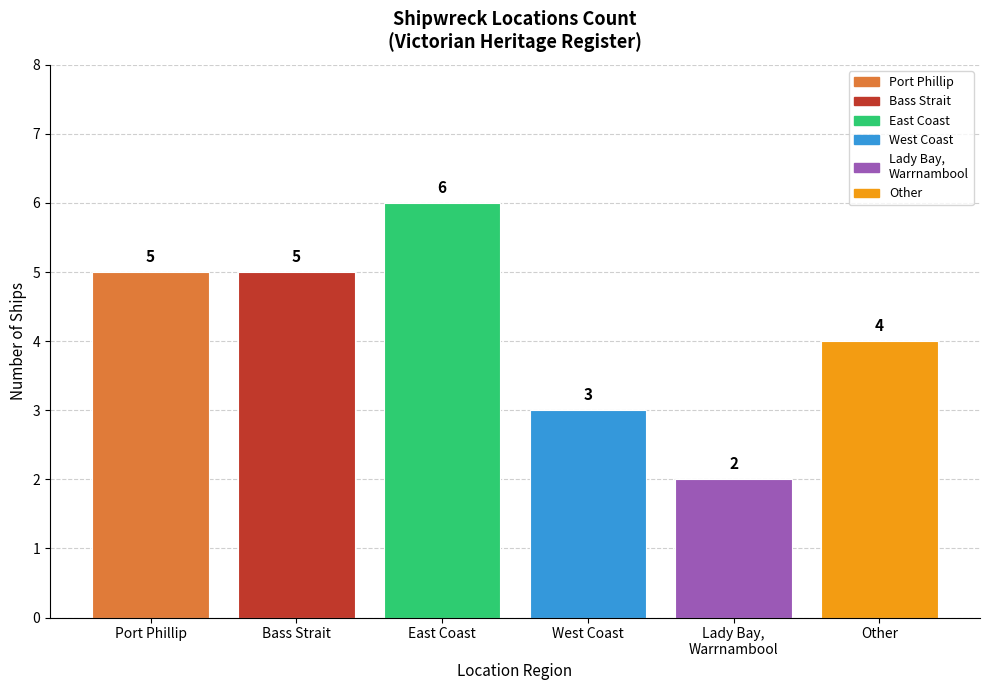

What value does the data have at East Coast?

6